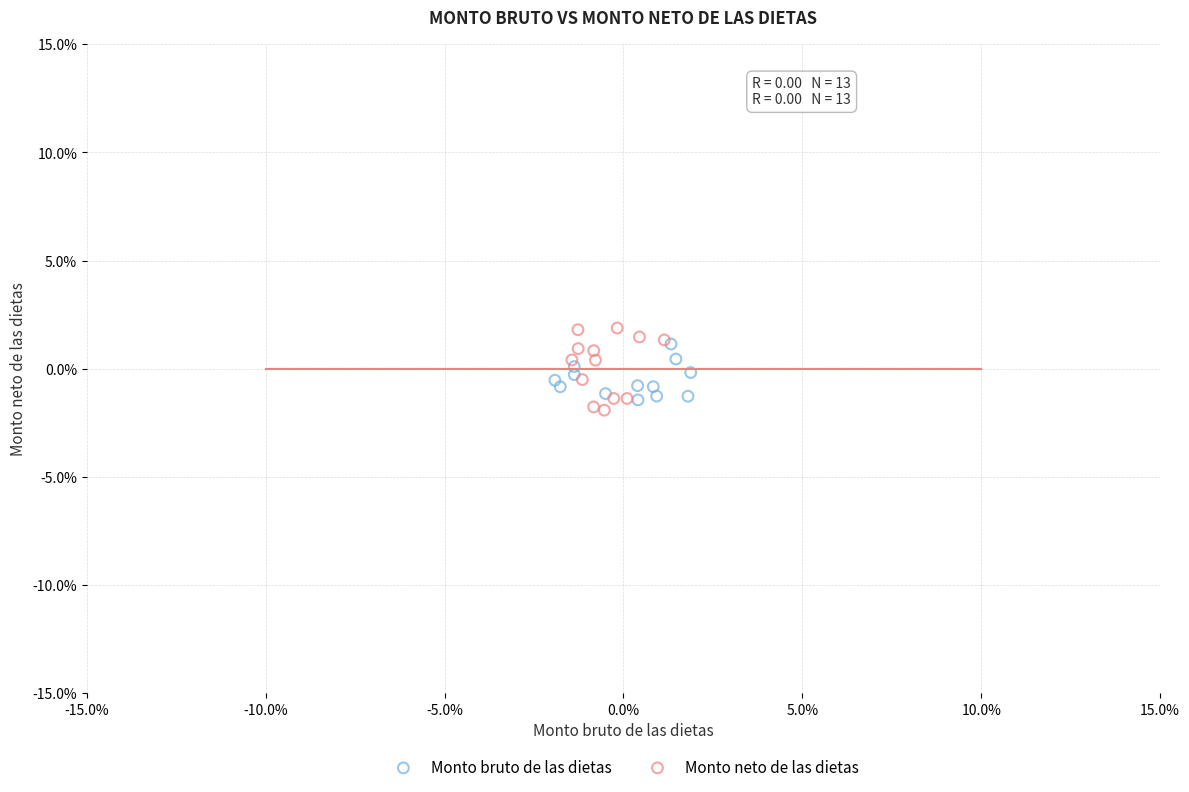

Which series contains the lowest Y value?

Monto neto de las dietas